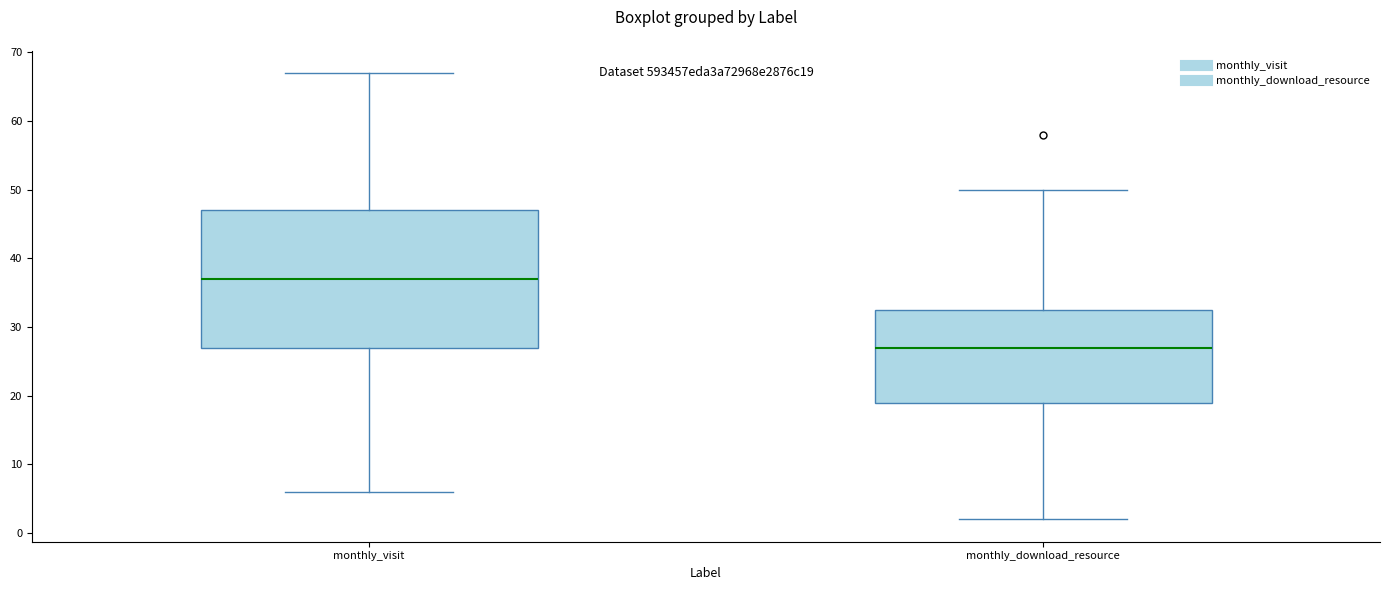

Reading left to right, read every box against the y-axis: the position of its median line, the range the box covers, and the ends of its whiskers. The values are not printed on the chart, so give them approximately, as read against the axis.

monthly_visit: median 37, box 27 to 47, whiskers 6 to 67
monthly_download_resource: median 27, box 19 to 33, whiskers 2 to 50